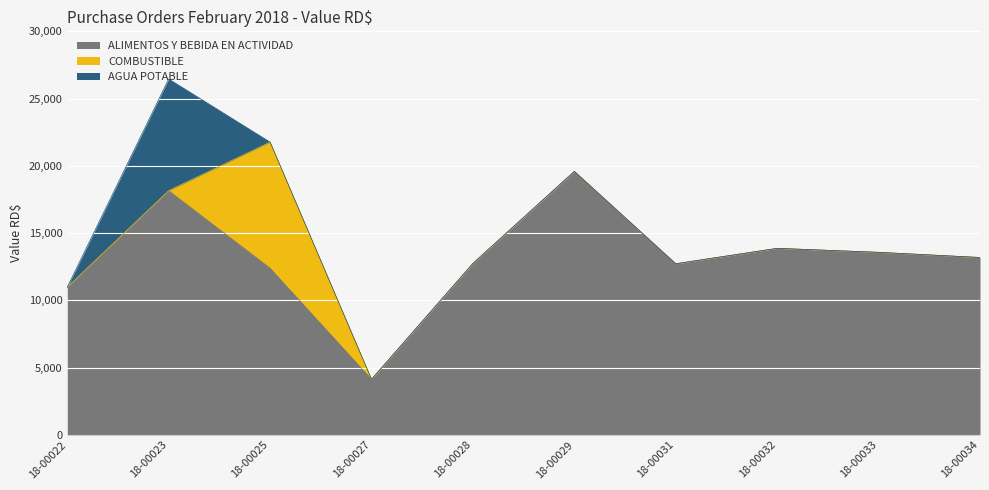

Is the value of COMBUSTIBLE at DIGEIG-2018-00023 greater than the value of ALIMENTOS Y BEBIDA EN ACTIVIDAD at DIGEIG-2018-00032?

No